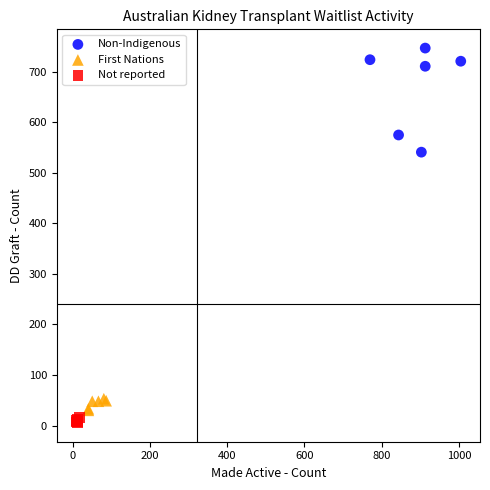

Which series reaches the minimum Y coordinate?

Not reported